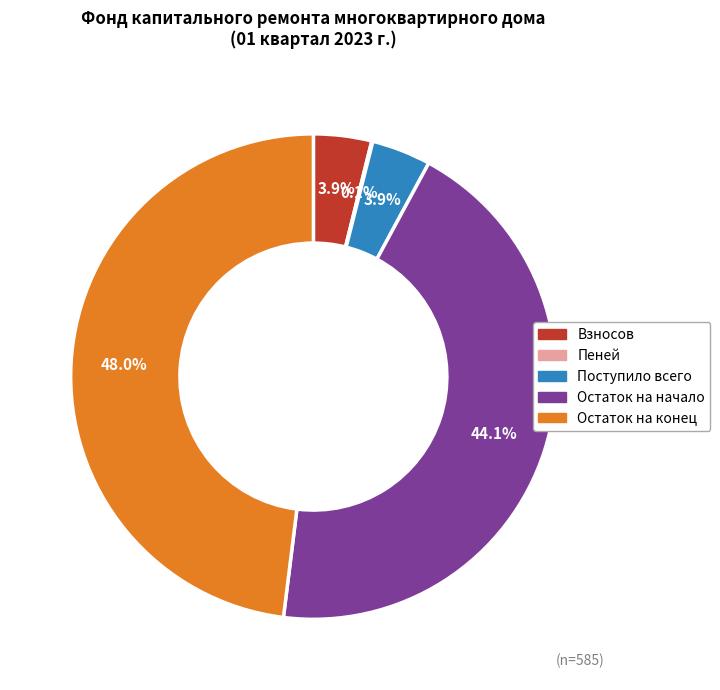

Is there a majority slice in this chart?

No